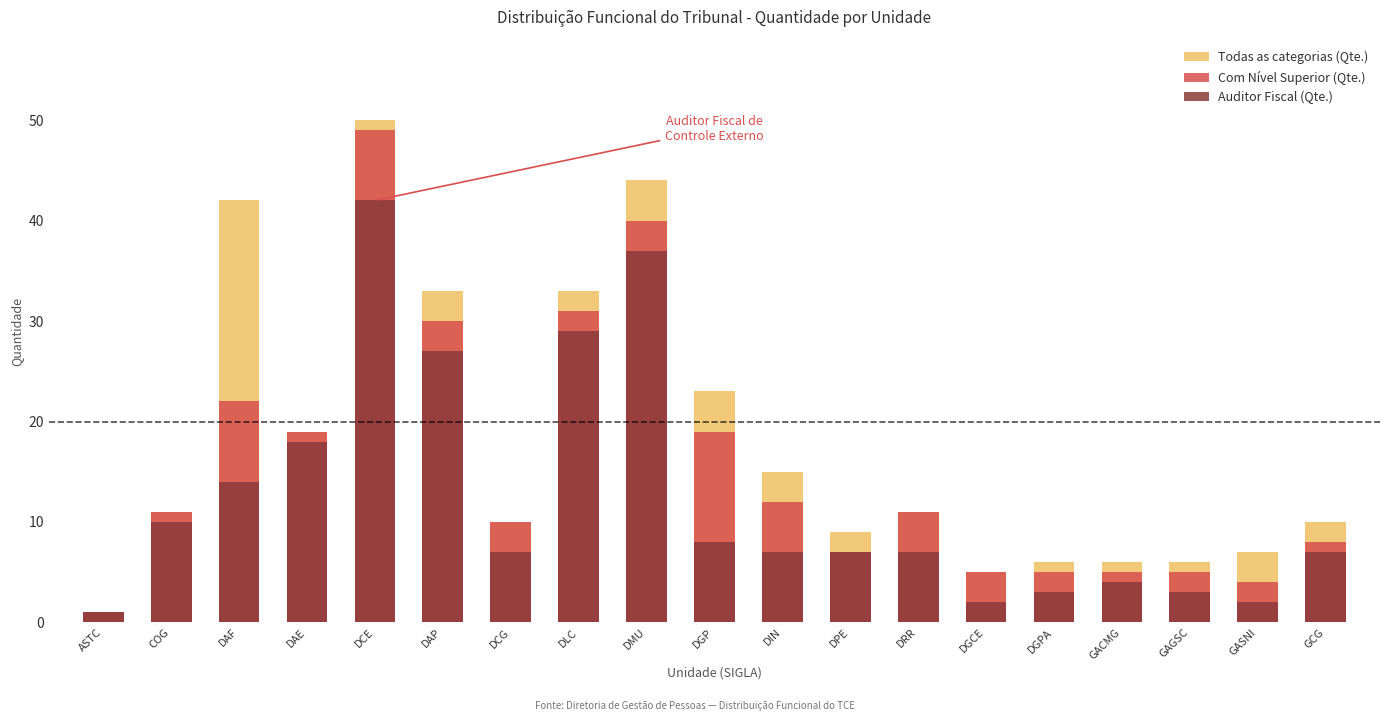

How many bars are there in total?

57